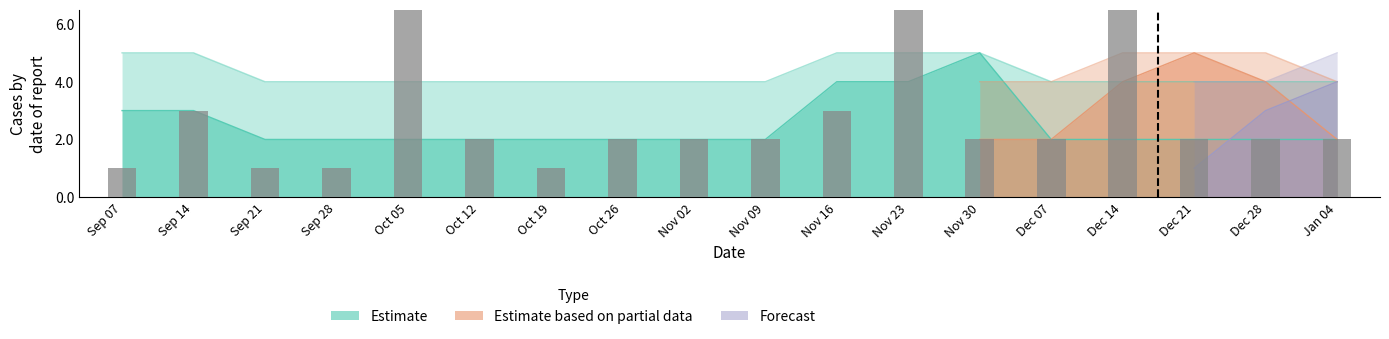

List the labels in order of value, largest first.

Oct 05, Nov 23, Dec 14, Sep 14, Nov 16, Oct 12, Oct 26, Nov 02, Nov 09, Nov 30, Dec 07, Dec 21, Dec 28, Jan 04, Sep 07, Sep 21, Sep 28, Oct 19